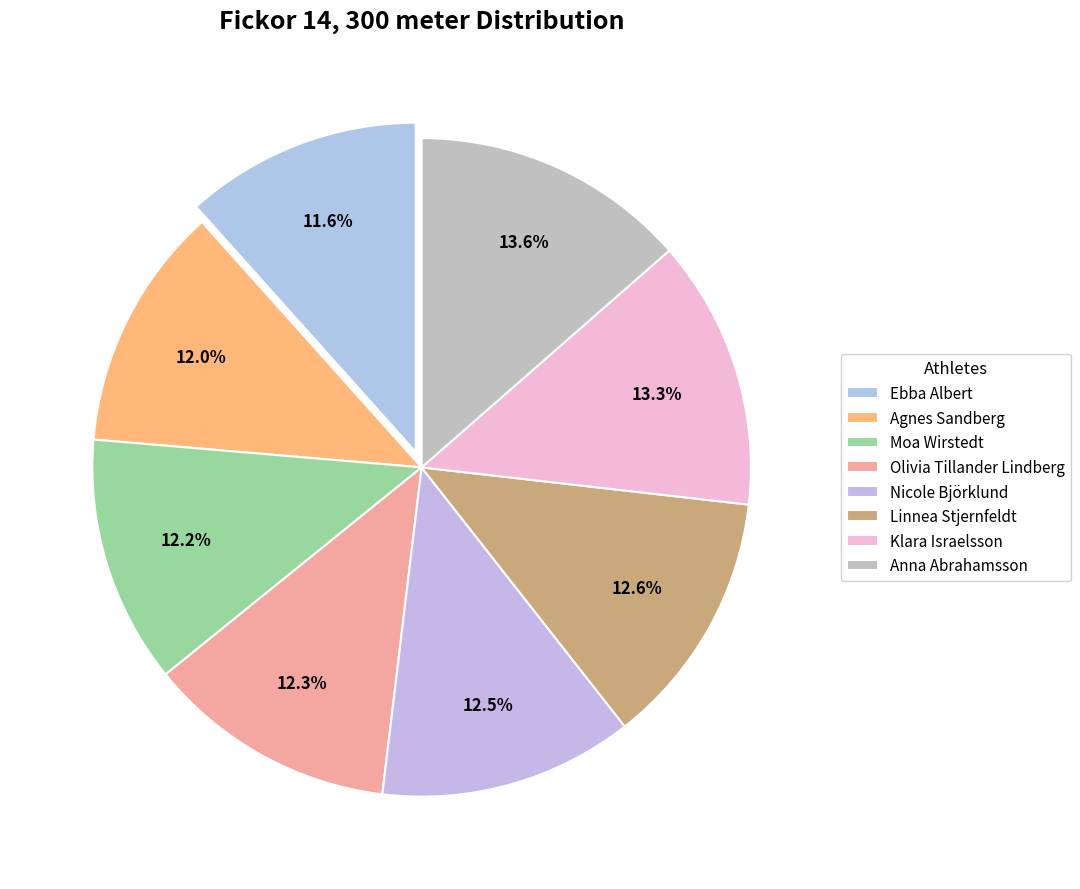

Rank the categories by value from lowest to highest.

Ebba Albert, Agnes Sandberg, Moa Wirstedt, Olivia Tillander Lindberg, Nicole Björklund, Linnea Stjernfeldt, Klara Israelsson, Anna Abrahamsson